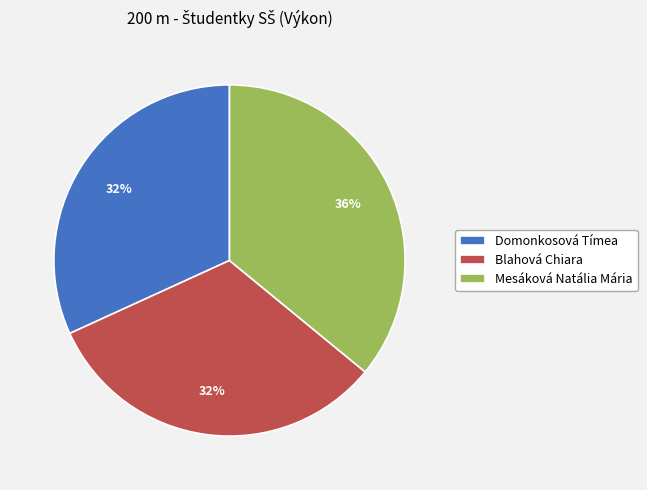

To the nearest percent, what is the difference between the Domonkosová Tímea and Mesáková Natália Mária slice percentages?

4%